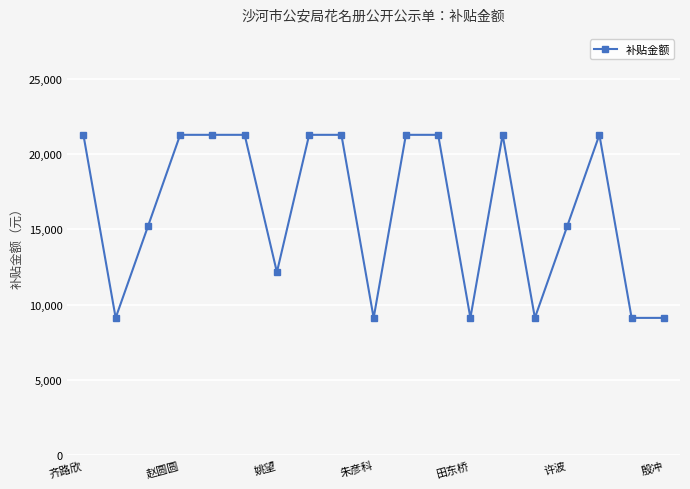

True or false: the data has more than 0 interior local peaks.

True